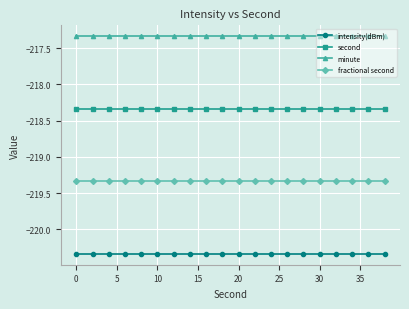

Which series has the largest total across all categories?

minute